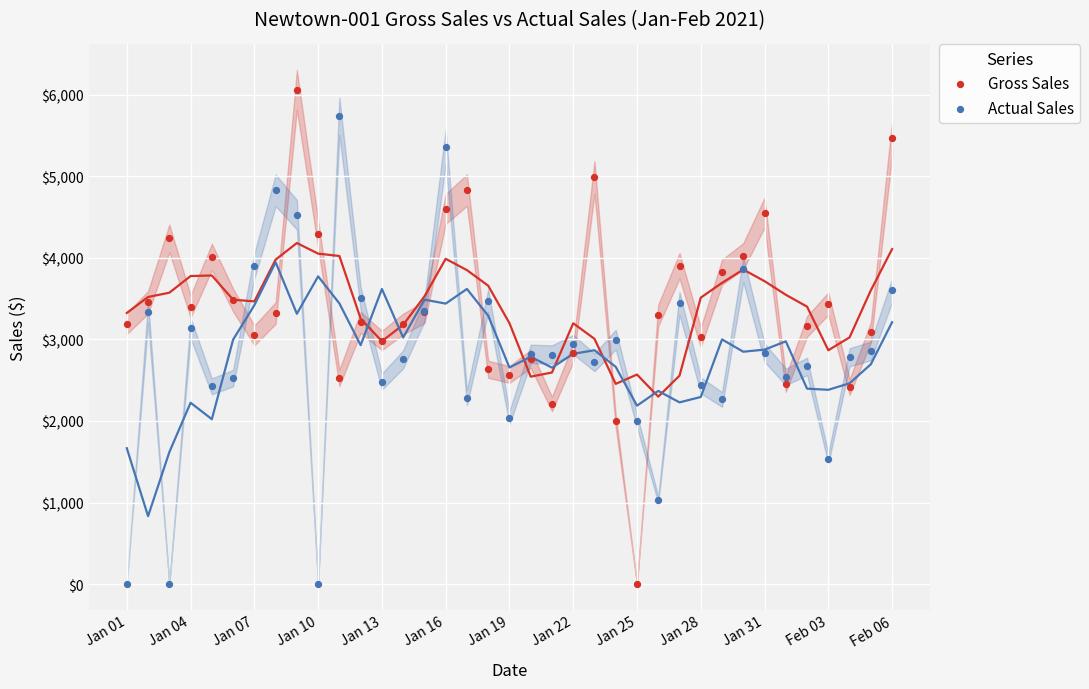

Which series has the largest Y range (max minus min)?

Gross Sales